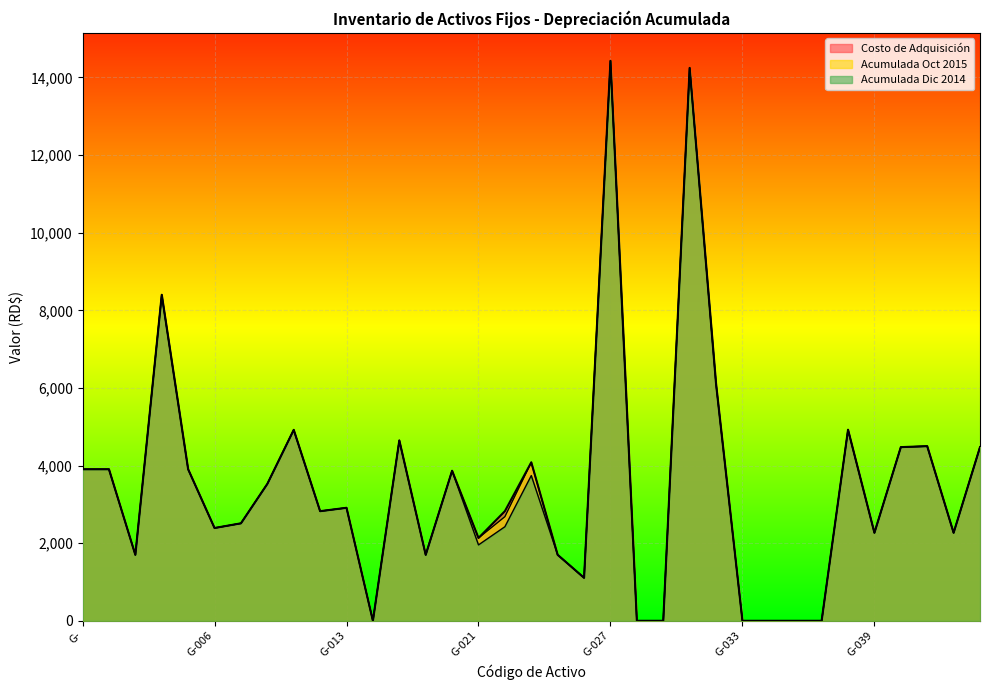

How many lines are shown in the chart?

3